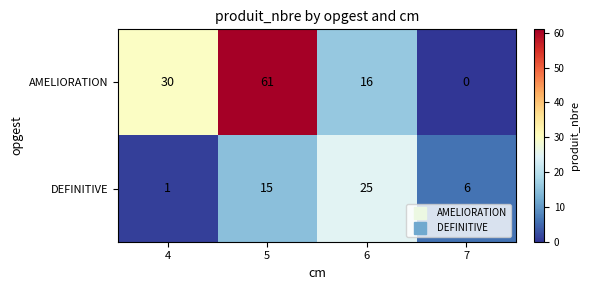

Read the DEFINITIVE value at 6, to the nearest 5.

25